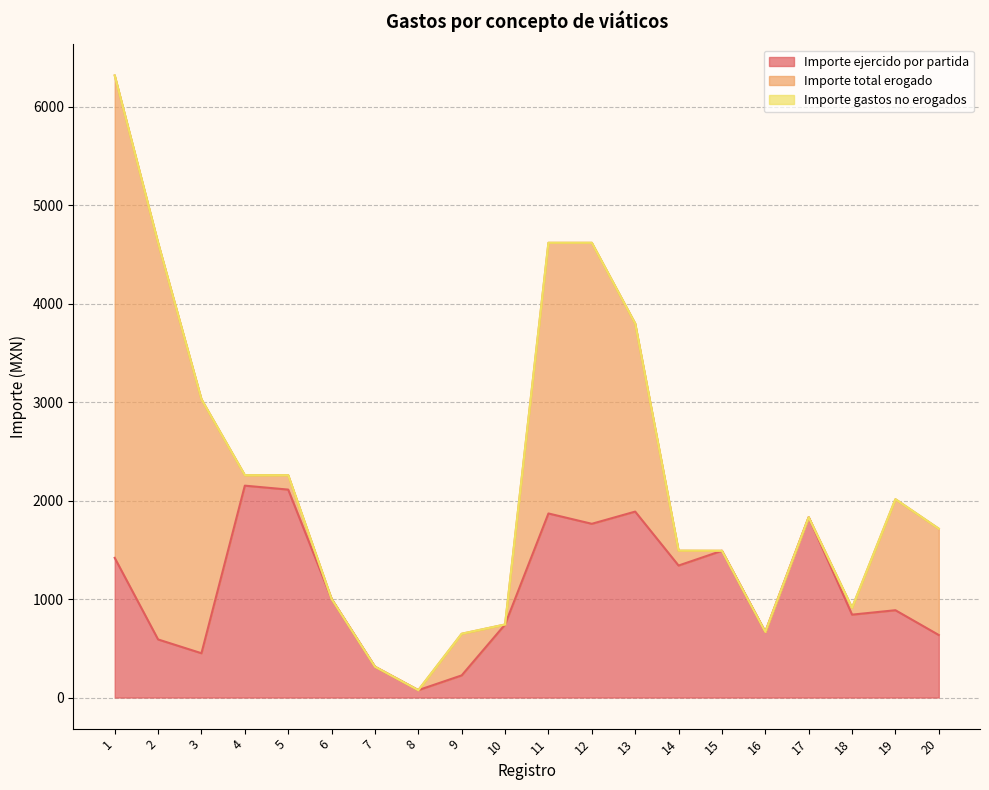

Where does the Importe total erogado series first go above 151?

1